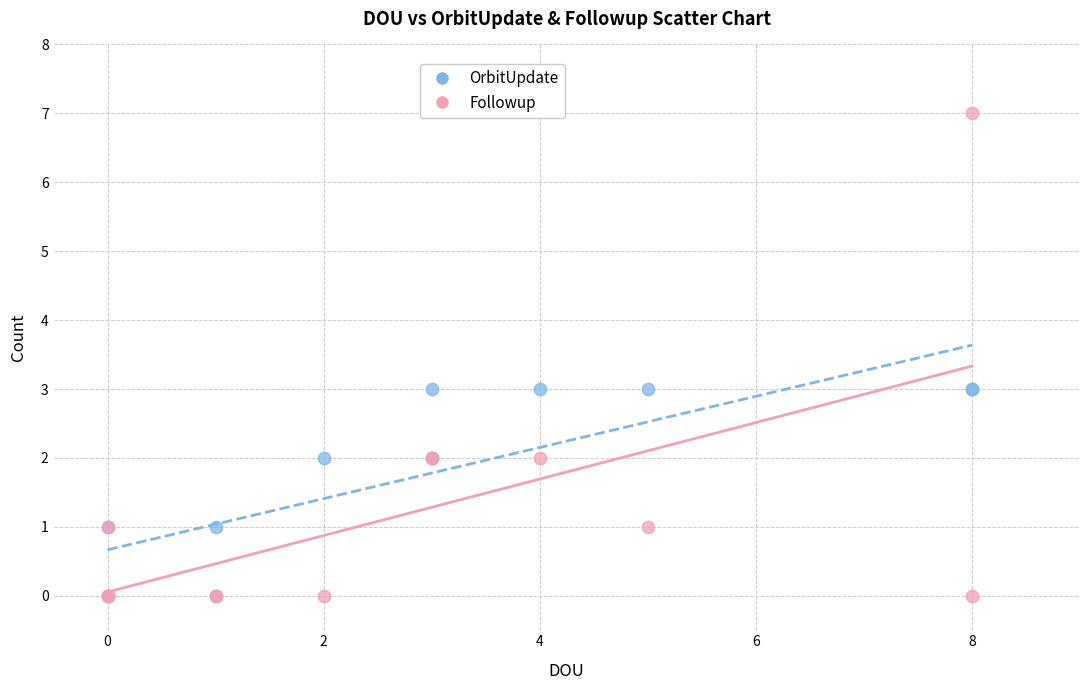

What are all the series names shown in the legend?

OrbitUpdate, Followup